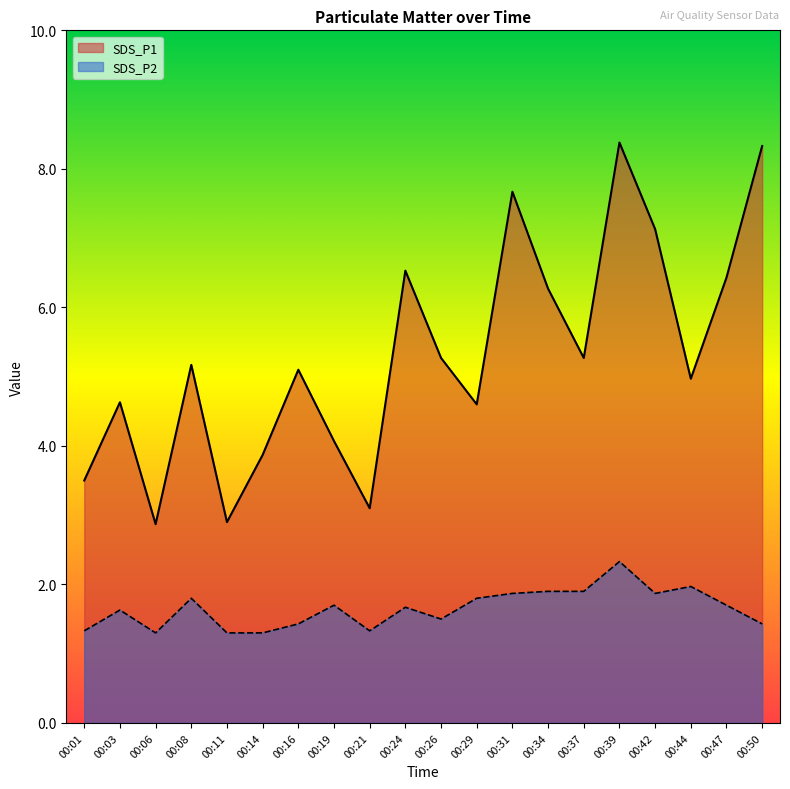

What is the difference between the SDS_P1 values at 00:08 and 00:44?

0.2